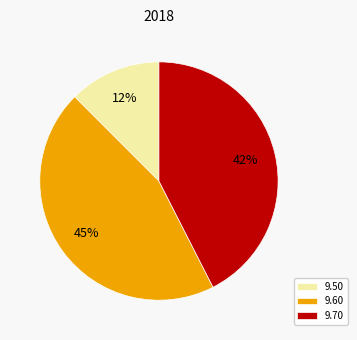

Is 9.70 the majority of the pie?

No